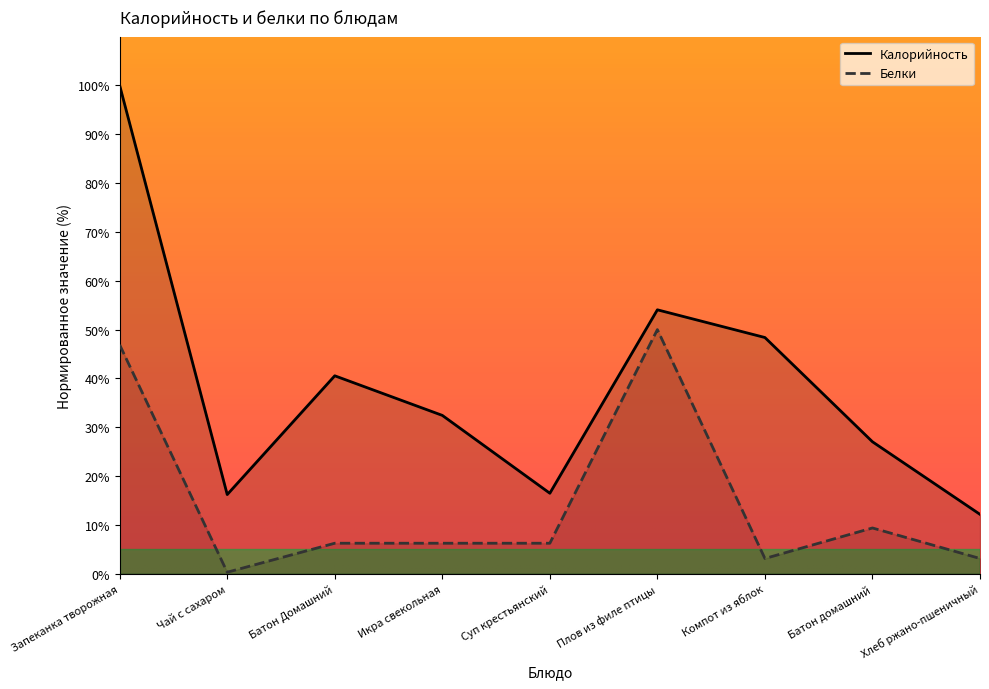

Reading left to right, transcribe all the data shown in this chart.

Калорийность: Запеканка творожная=100.0	Чай с сахаром=16.2	Батон Домашний=40.5	Икра свекольная=32.4	Суп крестьянский=16.5	Плов из филе птицы=54.1	Компот из яблок=48.4	Батон домашний=27.0	Хлеб ржано-пшеничный=12.2
Белки: Запеканка творожная=46.9	Чай с сахаром=0.3	Батон Домашний=6.2	Икра свекольная=6.2	Суп крестьянский=6.2	Плов из филе птицы=50.0	Компот из яблок=3.1	Батон домашний=9.4	Хлеб ржано-пшеничный=3.1